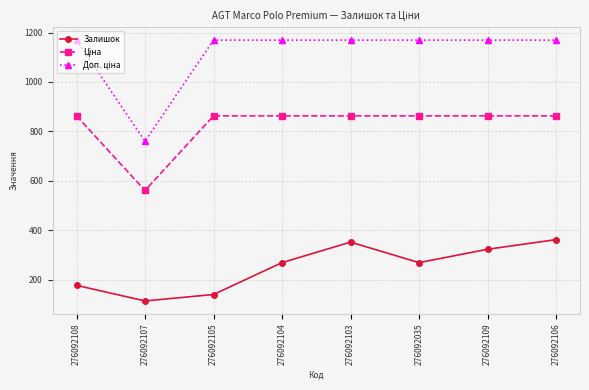

The Залишок series shows 269.0 at 276092035. True or false?

True